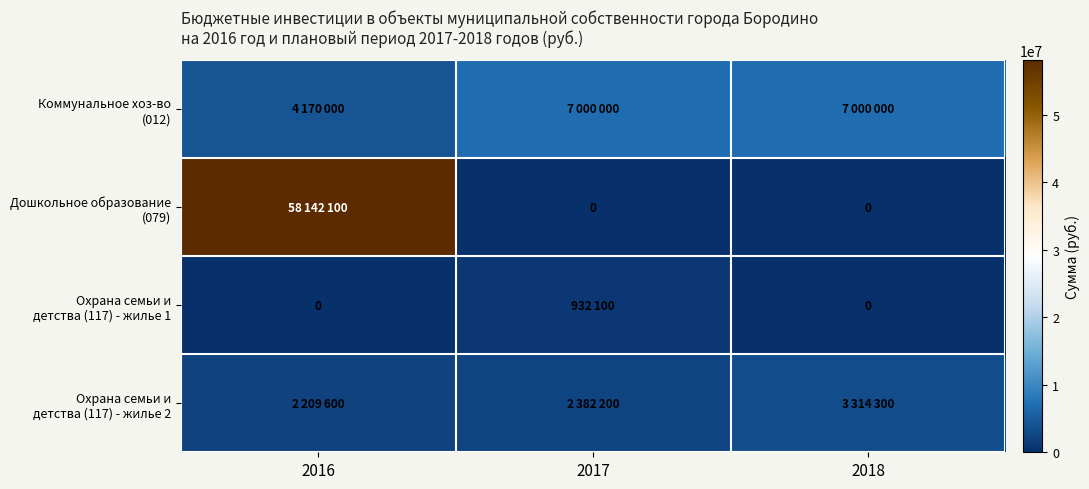

At which category is the sum across all series the highest?

2016